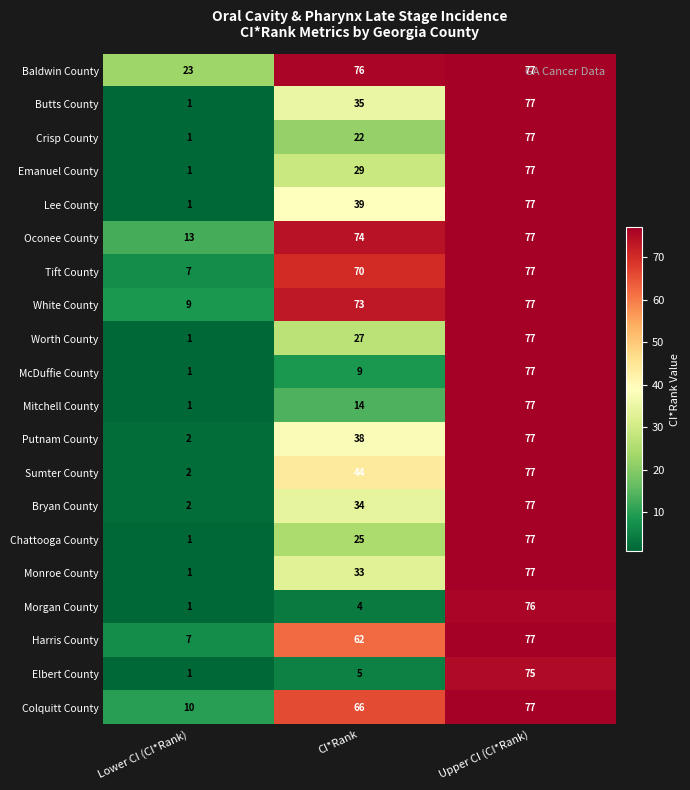

Is it true that Chattooga County equals 1 at Lower CI (CI*Rank)?

True